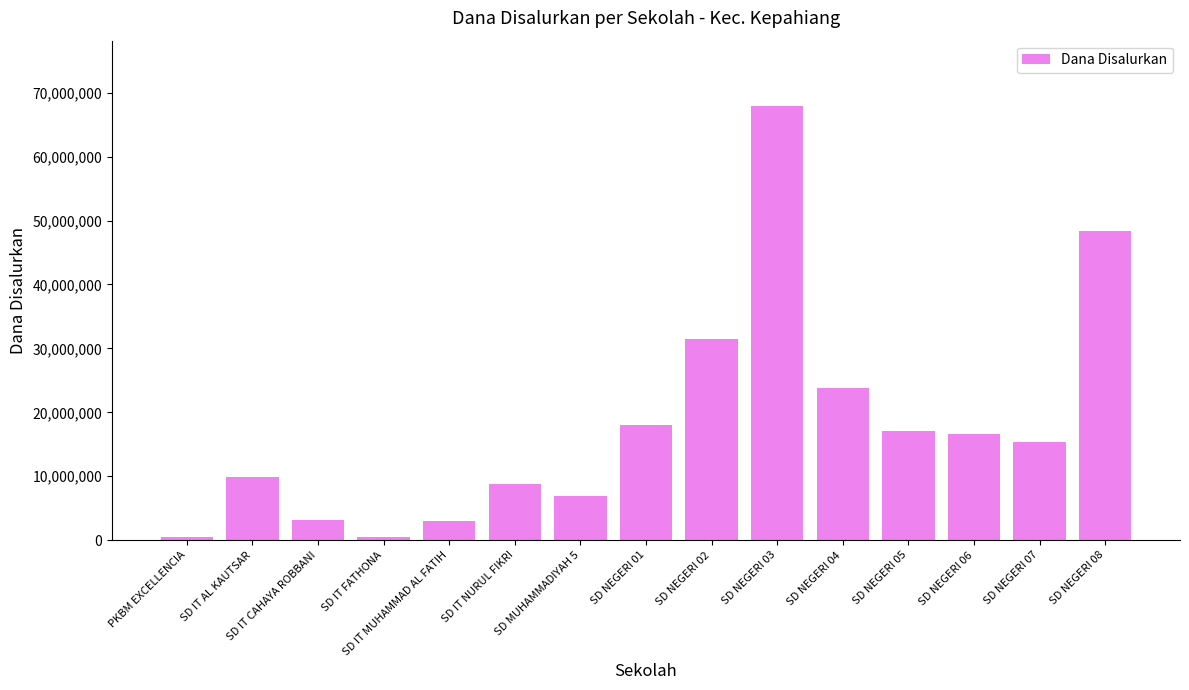

Between SD IT NURUL FIKRI and SD IT AL KAUTSAR, which is larger?

SD IT AL KAUTSAR